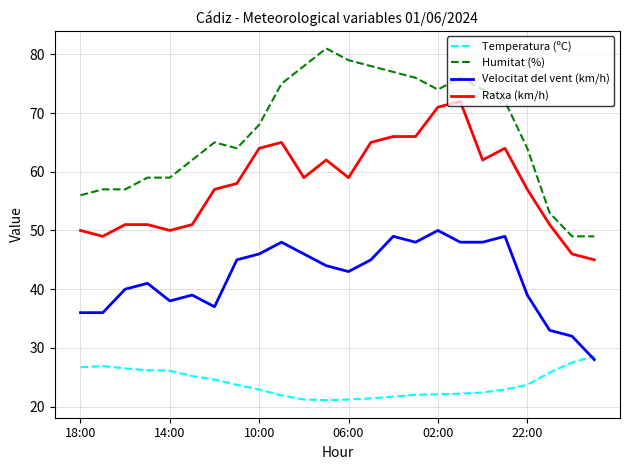

What is the maximum value for Humitat (%)?

81.0